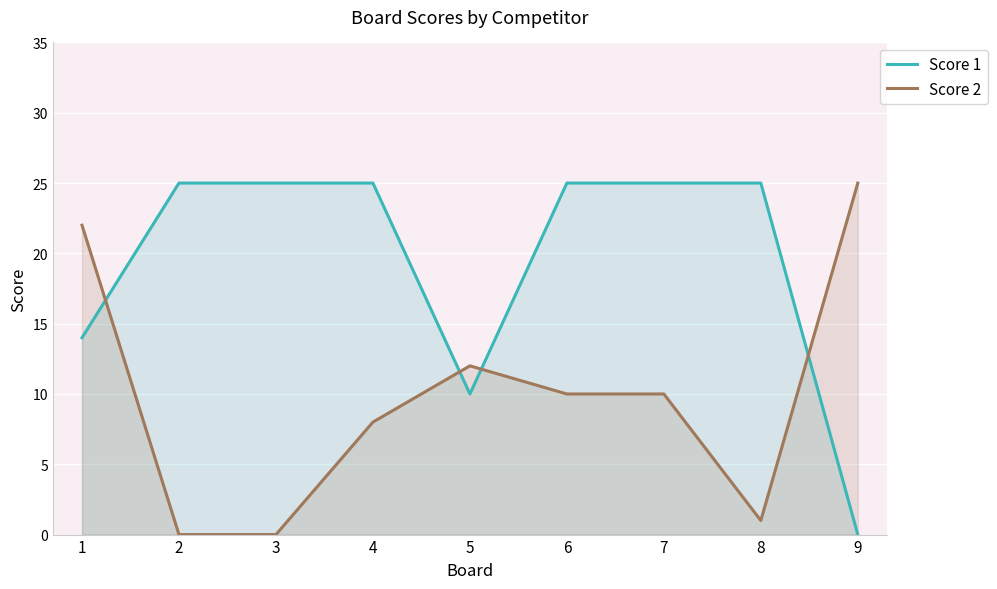

At which label does Score 2 first exceed 10?

1